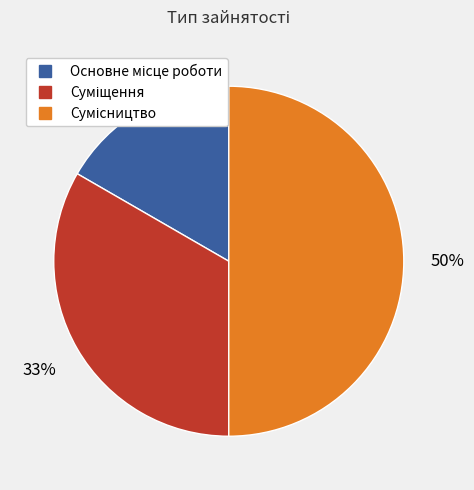

To the nearest percent, what is the average slice percentage?

33%